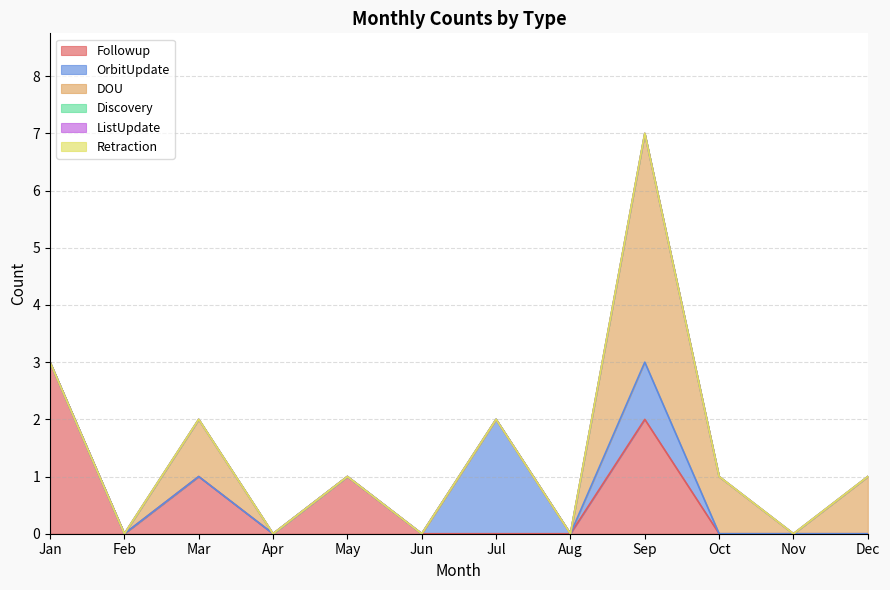

What is the maximum value shown in the chart?

4